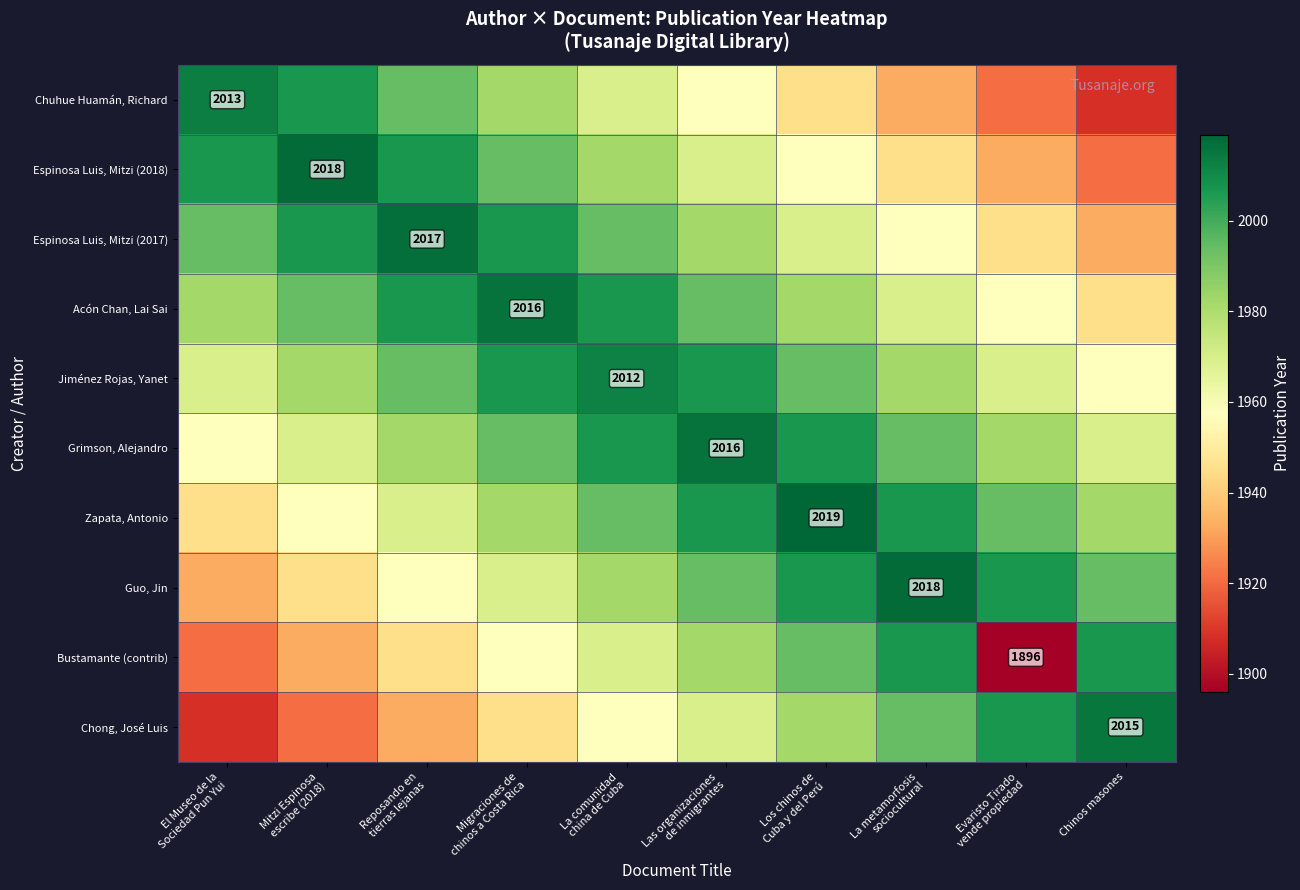

Is the value of Grimson, Alejandro at Chinos masones greater than the value of Jiménez Rojas, Yanet at Chinos masones?

Yes